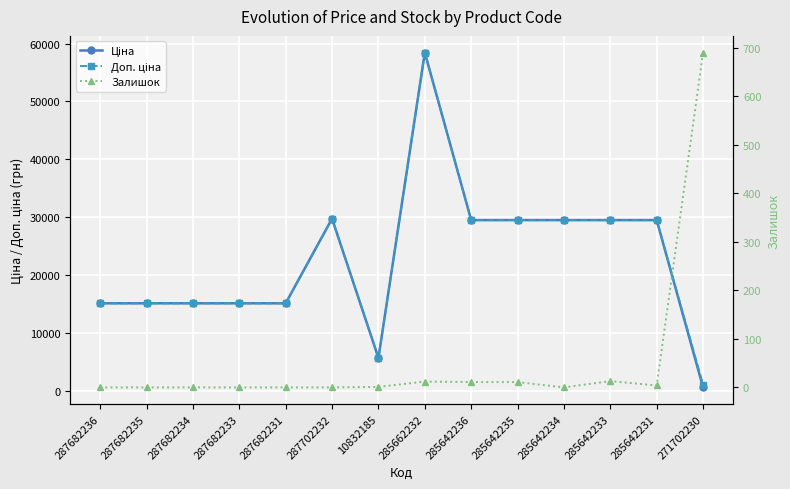

Where is Залишок nearest to the value 345?

285642233